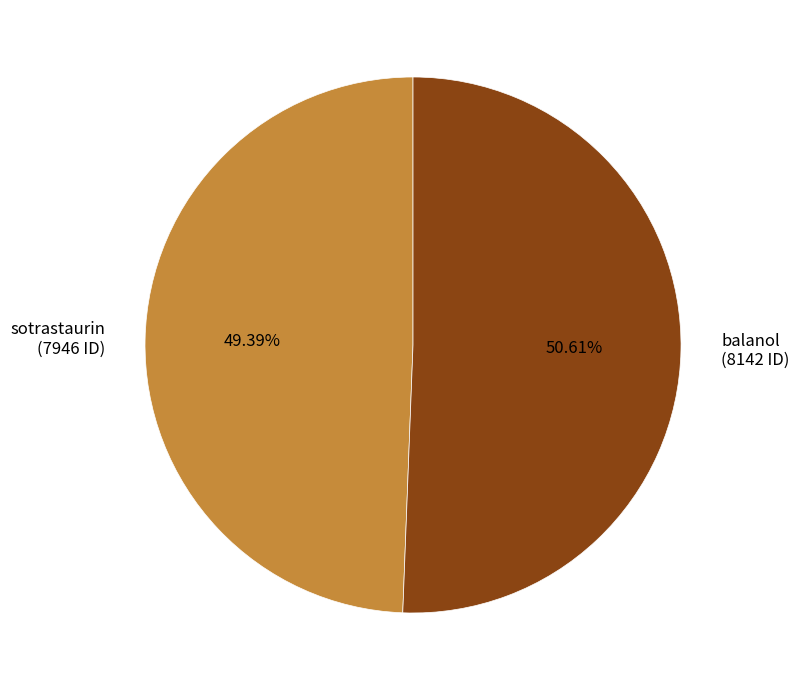

Combined, what portion of the pie is sotrastaurin and balanol?

100.0%